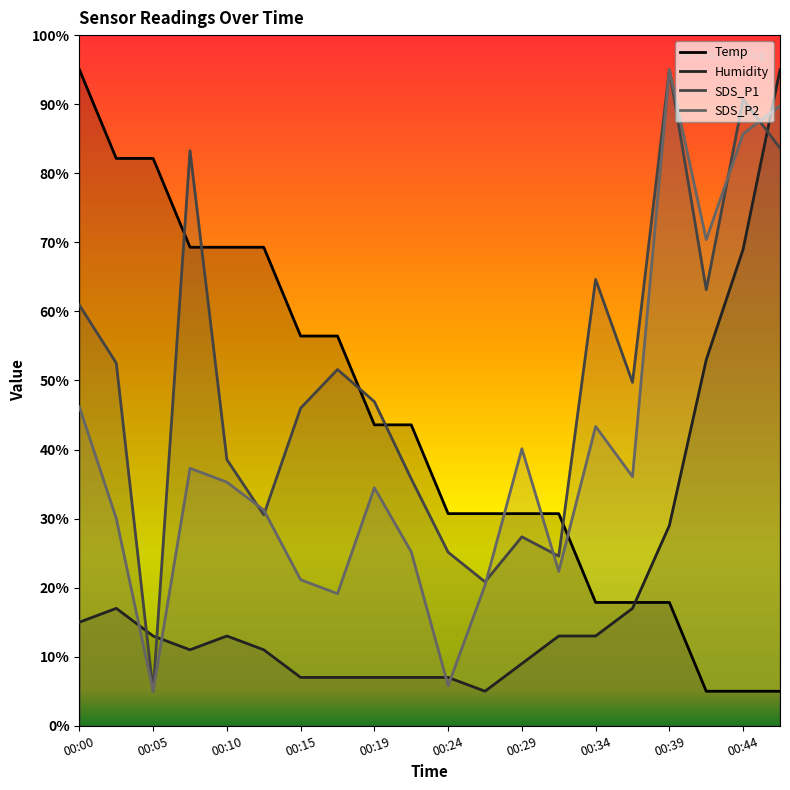

Is it true that SDS_P2 equals 43.3 at 00:34?

True